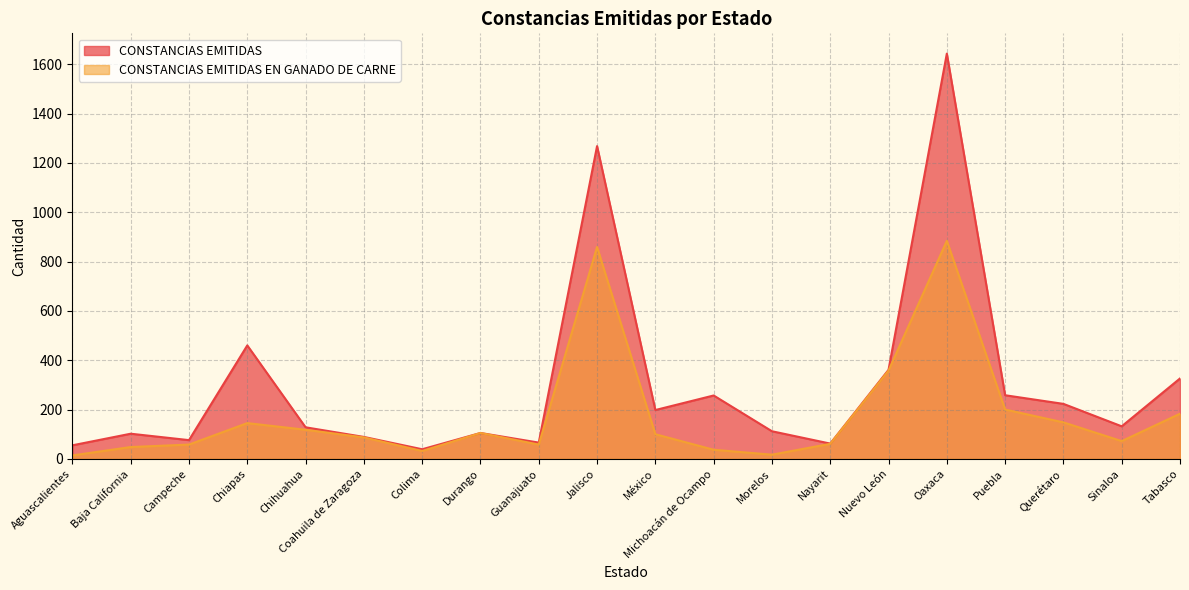

True or false: CONSTANCIAS EMITIDAS and CONSTANCIAS EMITIDAS EN GANADO DE CARNE intersect in this chart.

False